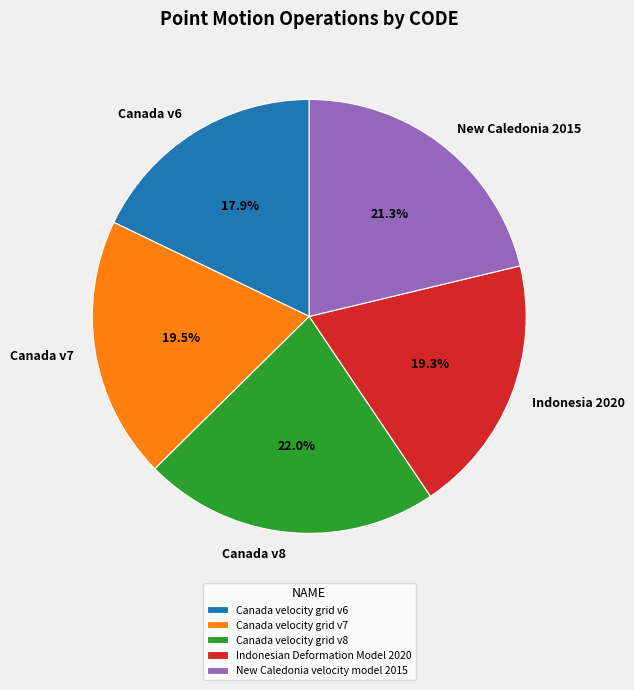

What percentage is the Canada velocity grid v8 slice, to the nearest percent?

22%